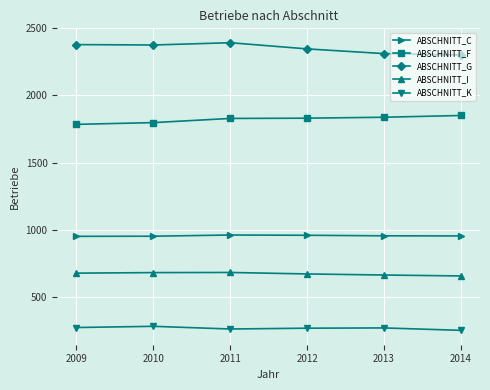

What is the sum of all ABSCHNITT_F values?

10932